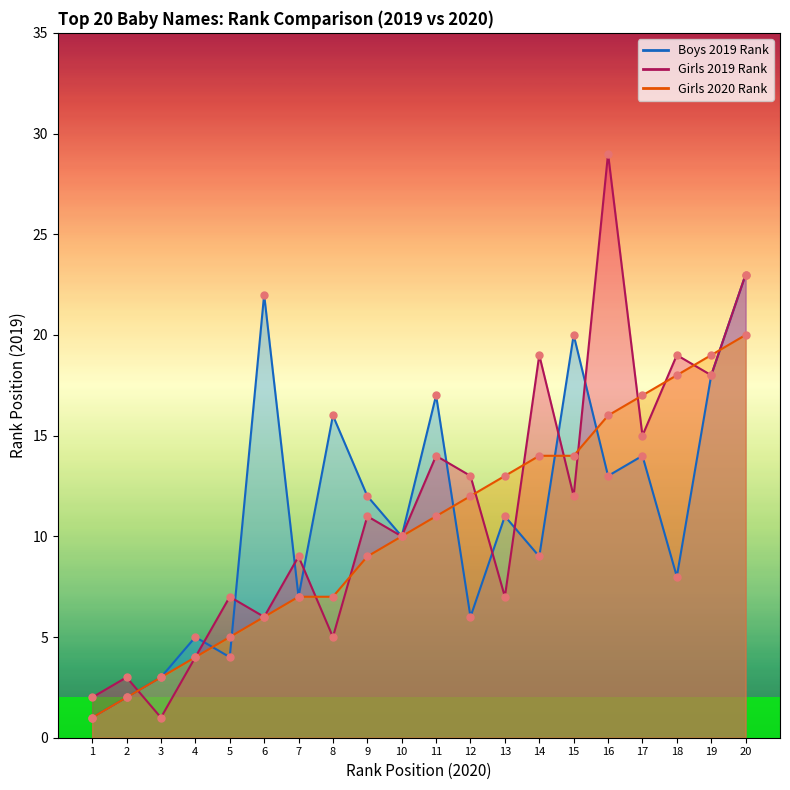

Which series contains the highest Y value?

Girls 2019 Rank